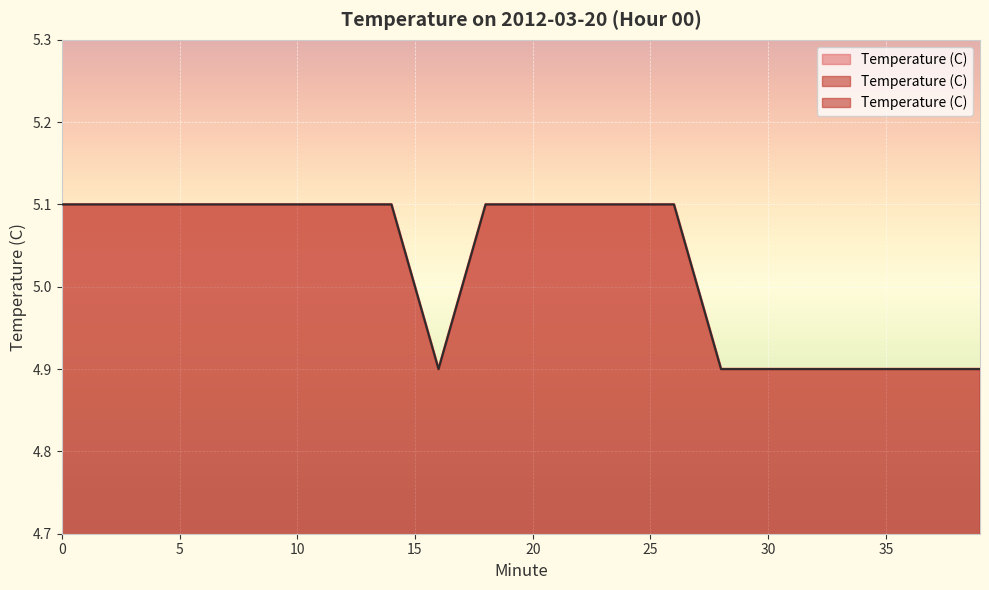

True or false: there are more than 2 points higher than both neighbors.

False